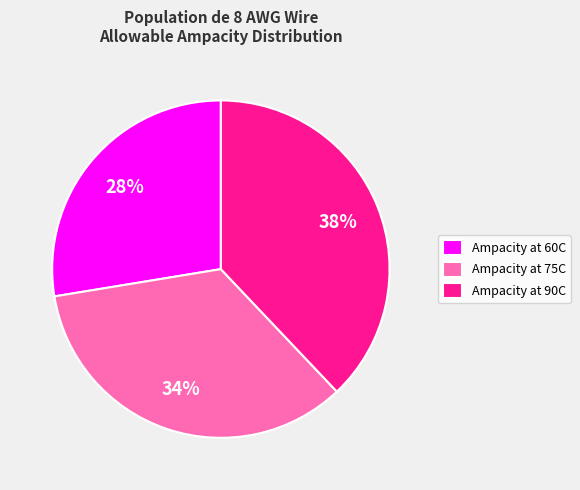

What is the smallest slice in the pie chart?

Ampacity at 60C